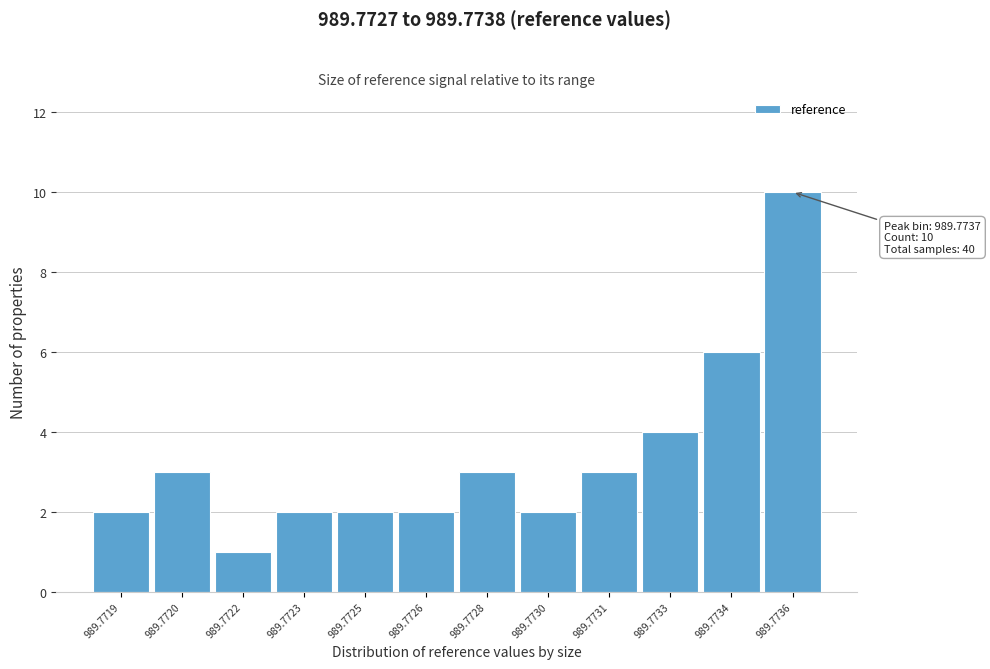

Reading left to right, what are all the values shown in this chart?

989.7719=2	989.7720=3	989.7722=1	989.7723=2	989.7725=2	989.7726=2	989.7728=3	989.7730=2	989.7731=3	989.7733=4	989.7734=6	989.7736=10